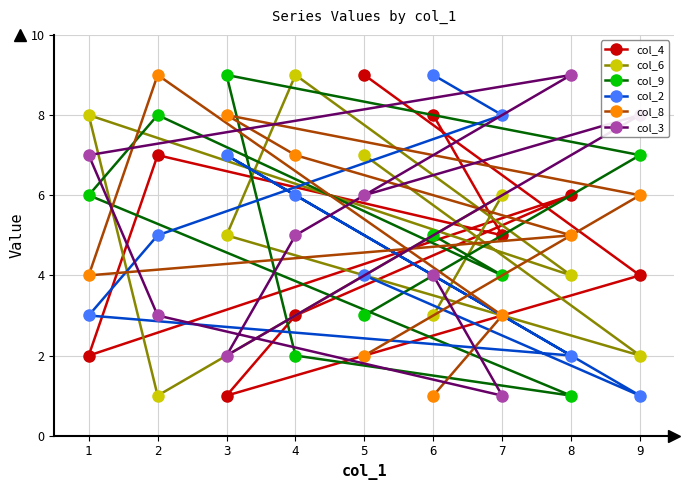

Reading right to left, list all the values displayed in this chart.

col_4: 9=4	8=6	7=5	6=8	5=9	4=3	3=1	2=7	1=2
col_6: 9=2	8=4	7=6	6=3	5=7	4=9	3=5	2=1	1=8
col_9: 9=7	8=1	7=4	6=5	5=3	4=2	3=9	2=8	1=6
col_2: 9=1	8=2	7=8	6=9	5=4	4=6	3=7	2=5	1=3
col_8: 9=6	8=5	7=3	6=1	5=2	4=7	3=8	2=9	1=4
col_3: 9=8	8=9	7=1	6=4	5=6	4=5	3=2	2=3	1=7